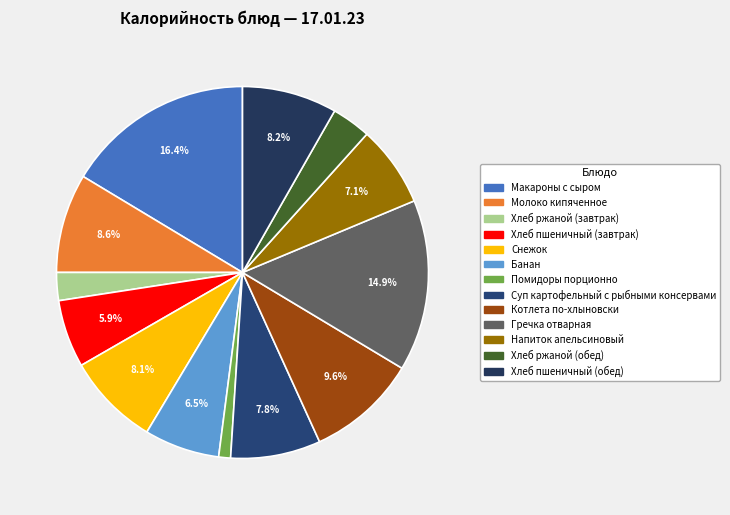

Which category has the smallest portion of the pie?

Помидоры порционно